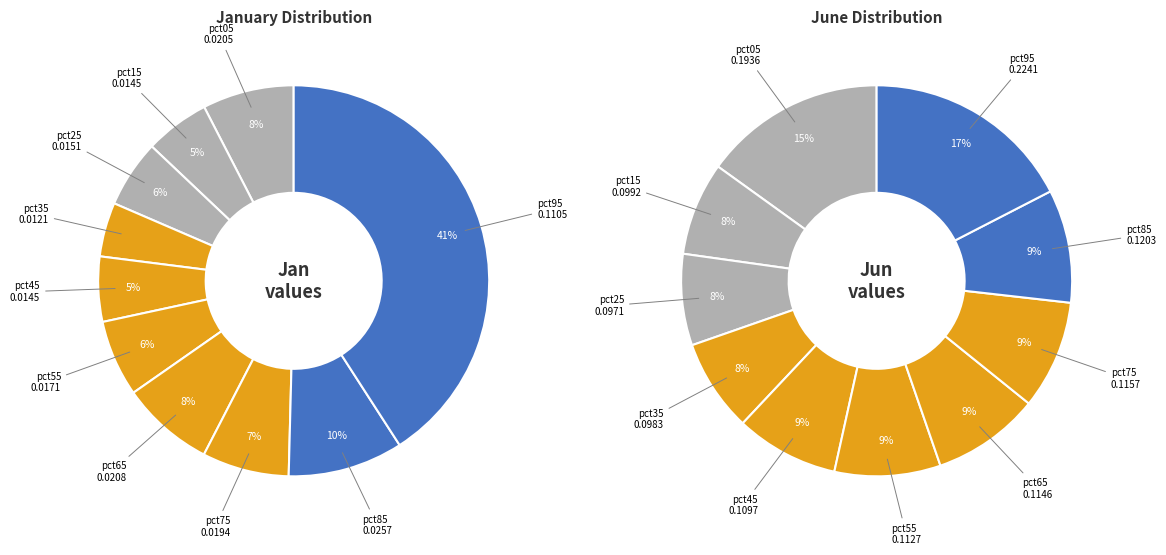

Is 5 the majority of the pie?

No